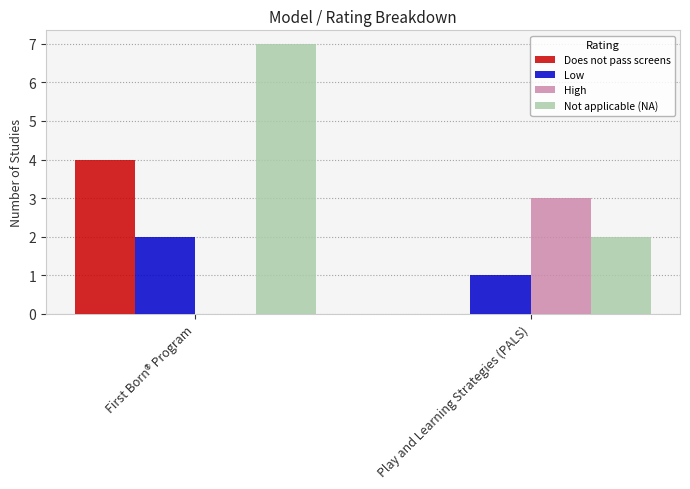

How many data points does each series have?

2